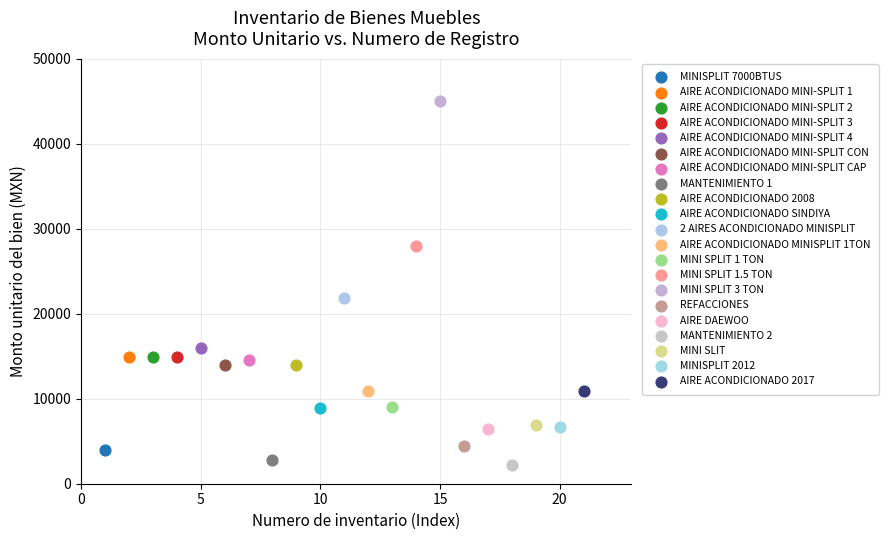

What are all the series names shown in the legend?

MINISPLIT 7000BTUS, AIRE ACONDICIONADO MINI-SPLIT 1, AIRE ACONDICIONADO MINI-SPLIT 2, AIRE ACONDICIONADO MINI-SPLIT 3, AIRE ACONDICIONADO MINI-SPLIT 4, AIRE ACONDICIONADO MINI-SPLIT CON, AIRE ACONDICIONADO MINI-SPLIT CAP, MANTENIMIENTO 1, AIRE ACONDICIONADO 2008, AIRE ACONDICIONADO SINDIYA, 2 AIRES ACONDICIONADO MINISPLIT, AIRE ACONDICIONADO MINISPLIT 1TON, MINI SPLIT 1 TON, MINI SPLIT 1.5 TON, MINI SPLIT 3 TON, REFACCIONES, AIRE DAEWOO, MANTENIMIENTO 2, MINI SLIT, MINISPLIT 2012, AIRE ACONDICIONADO 2017